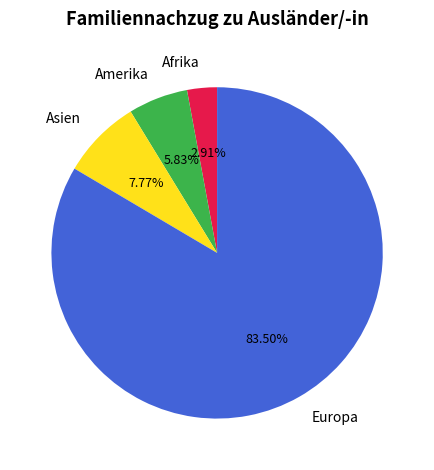

True or false: Afrika accounts for 10% of the total.

False